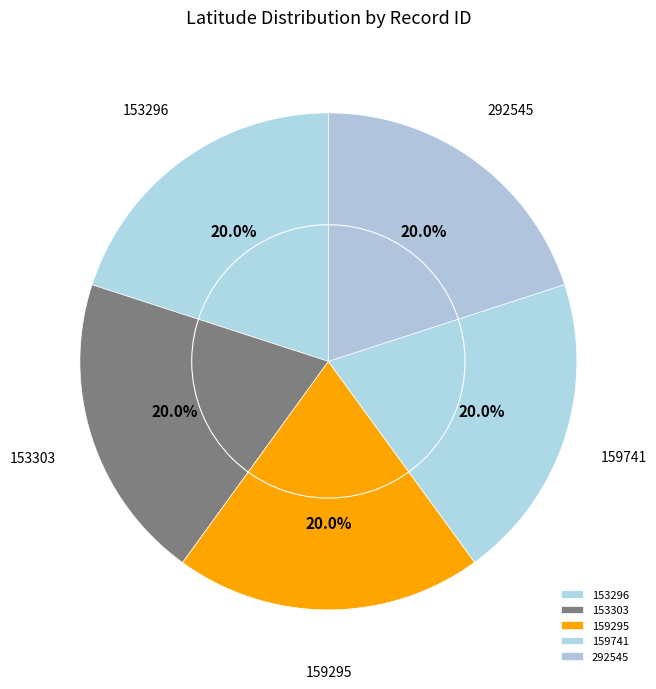

What percentage is NOT represented by 153303?

80.0%